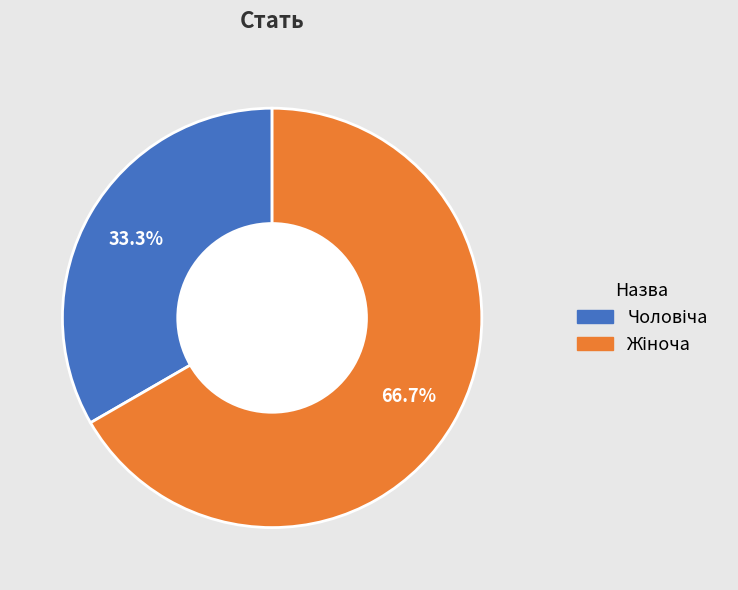

Is there a majority slice in this chart?

Yes